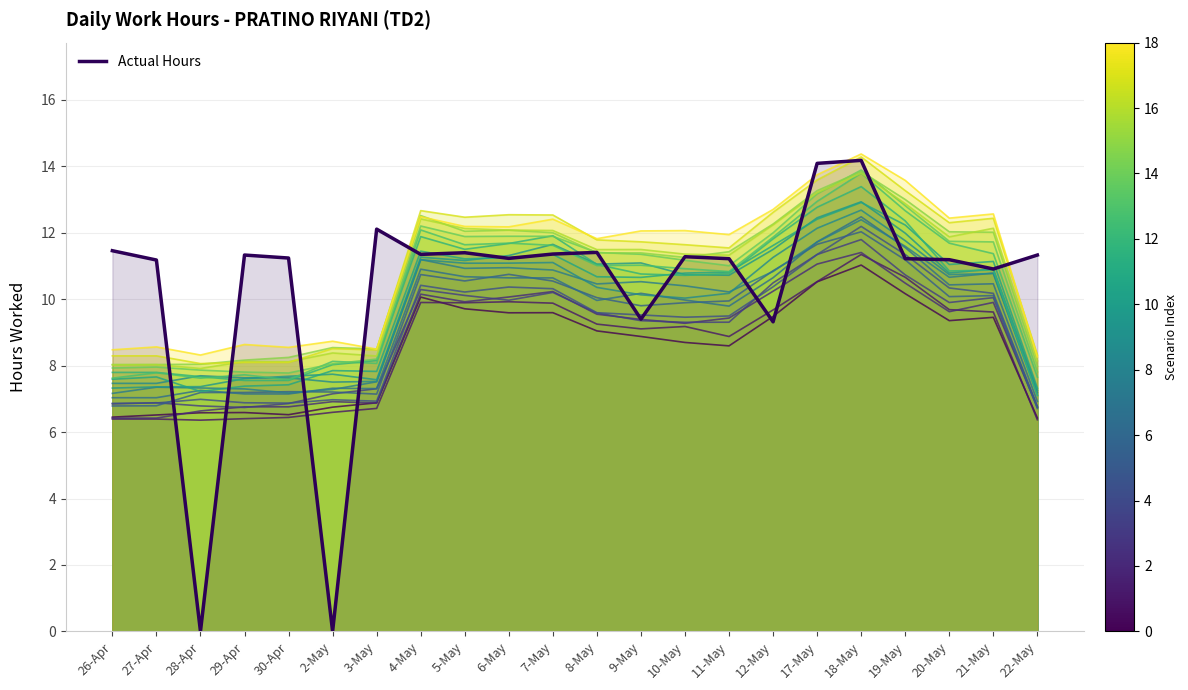

What is the maximum value shown in the chart?

14.2